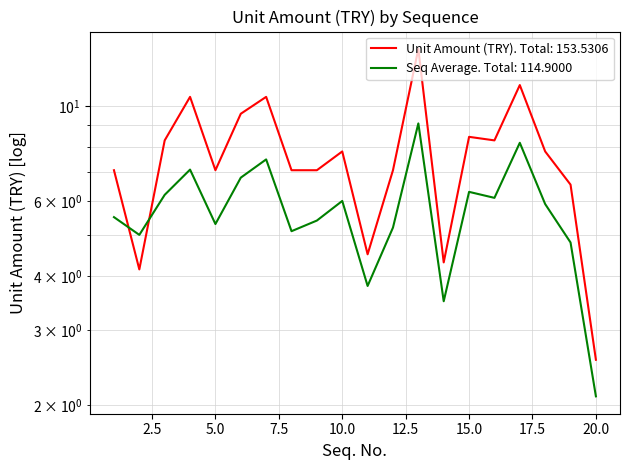

Which series ends up on top after the final intersection of Unit Amount (TRY) and Seq Average?

Unit Amount (TRY)